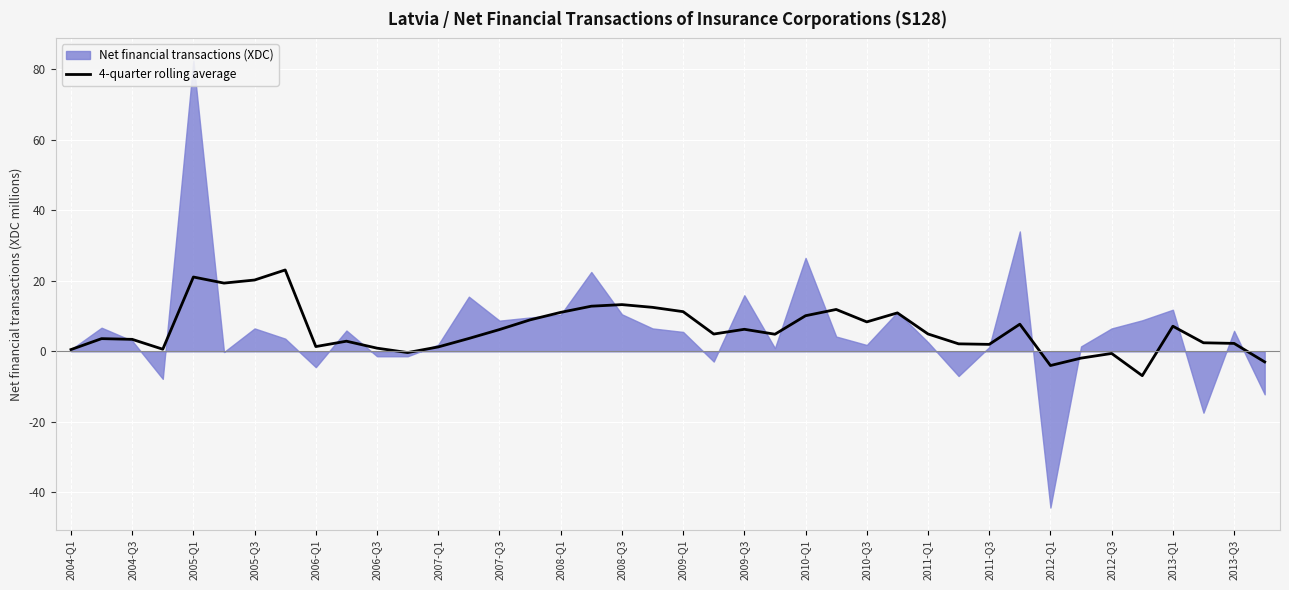

How many points are lower than both their immediate neighbors (excluding endpoints)?

10